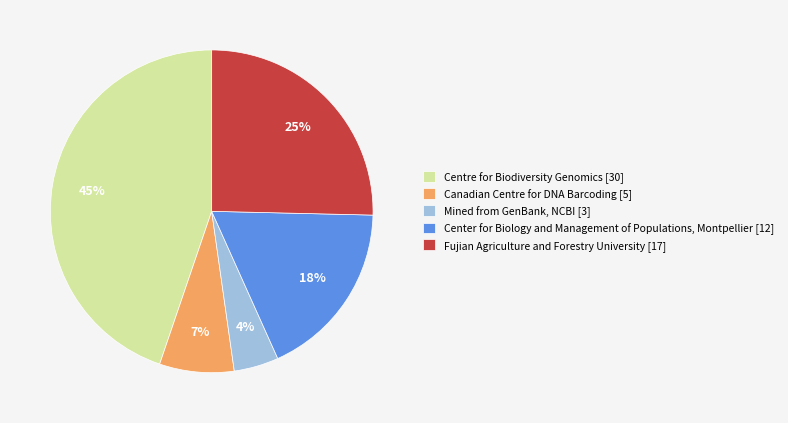

Is the sum of Mined from GenBank, NCBI [3] and Fujian Agriculture and Forestry University [17] greater than half?

No